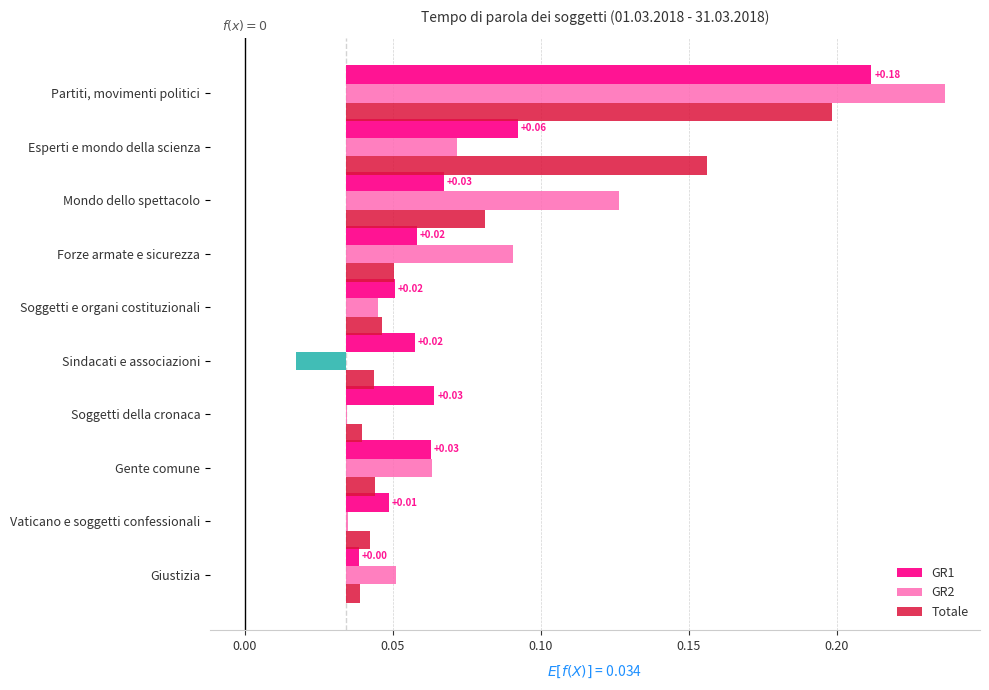

The value of Totale at Esperti e mondo della scienza is 0.1. True or false?

False